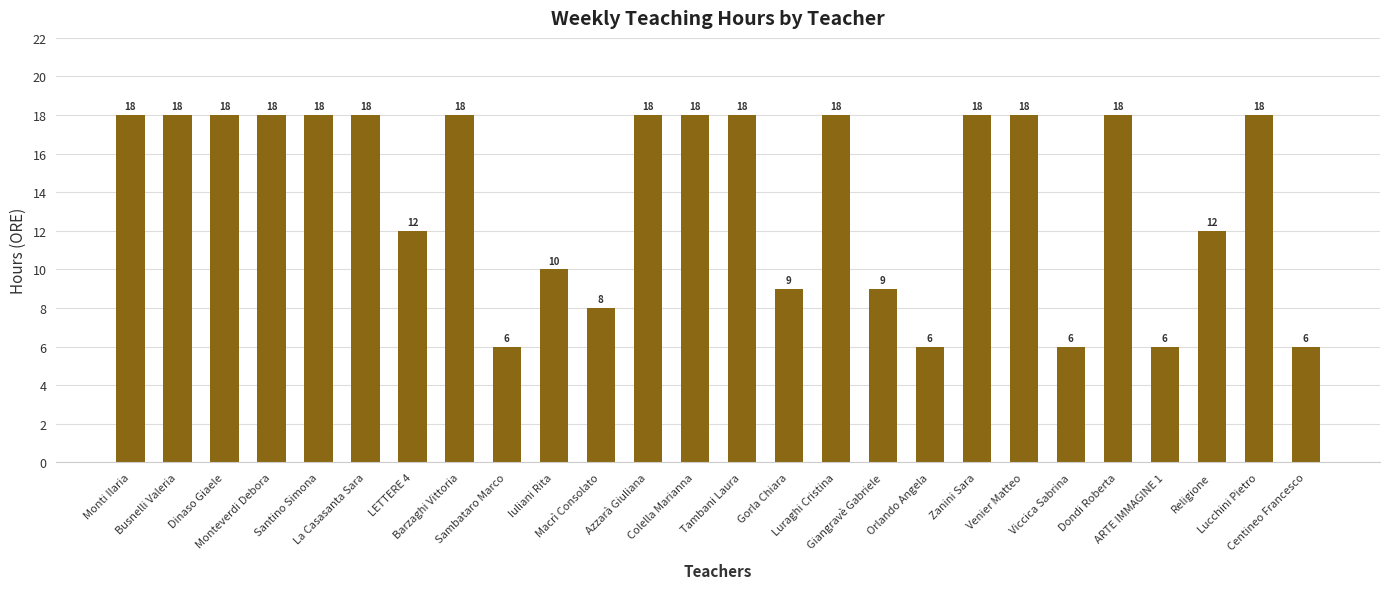

Which has a higher value, Religione or Tambani Laura?

Tambani Laura